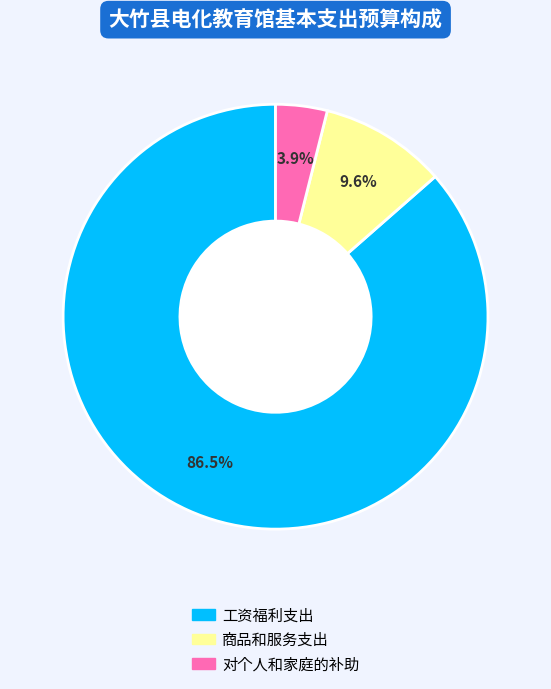

What portion of the pie excludes 对个人和家庭的补助?

96.1%